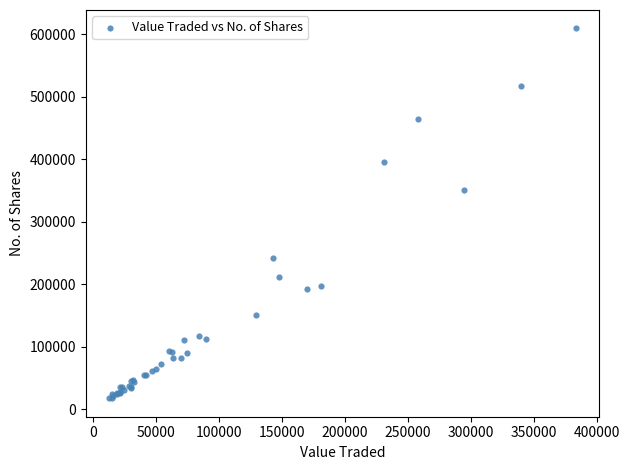

What Y value in the scatter plot is closest to 313625?

351758